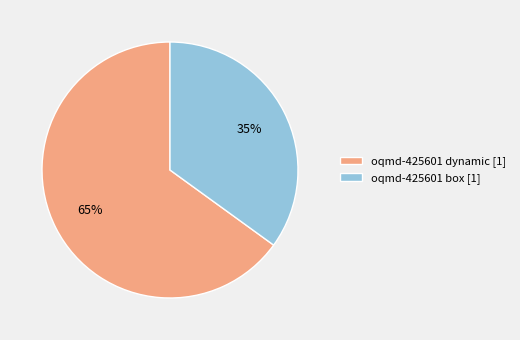

Which slice is the smallest?

oqmd-425601 box [1]